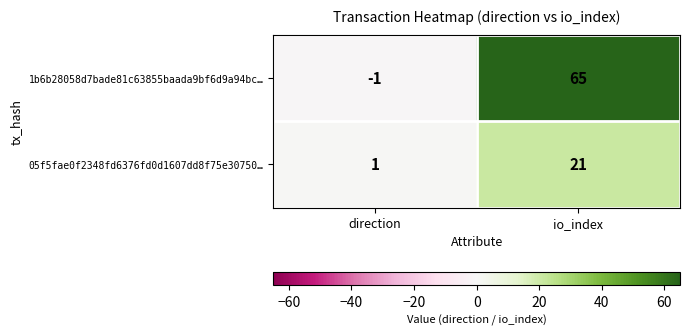

Rank the categories by 05f5fae0f2348fd6376fd0d1607dd8f75e30750… value from highest to lowest.

io_index, direction